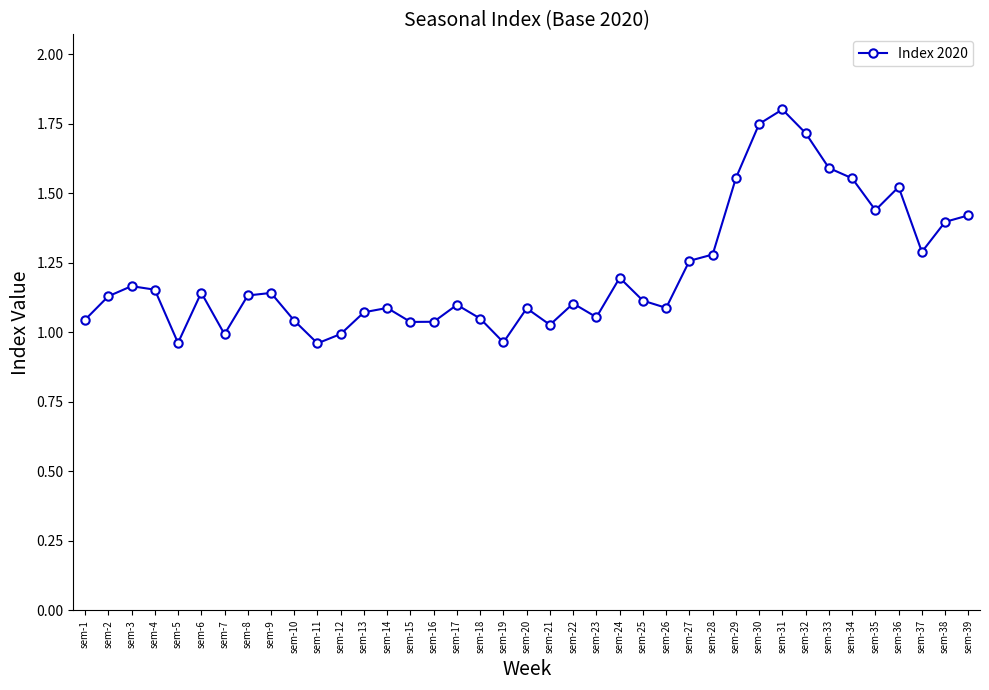

The value at sem-23 is 0.7. True or false?

False